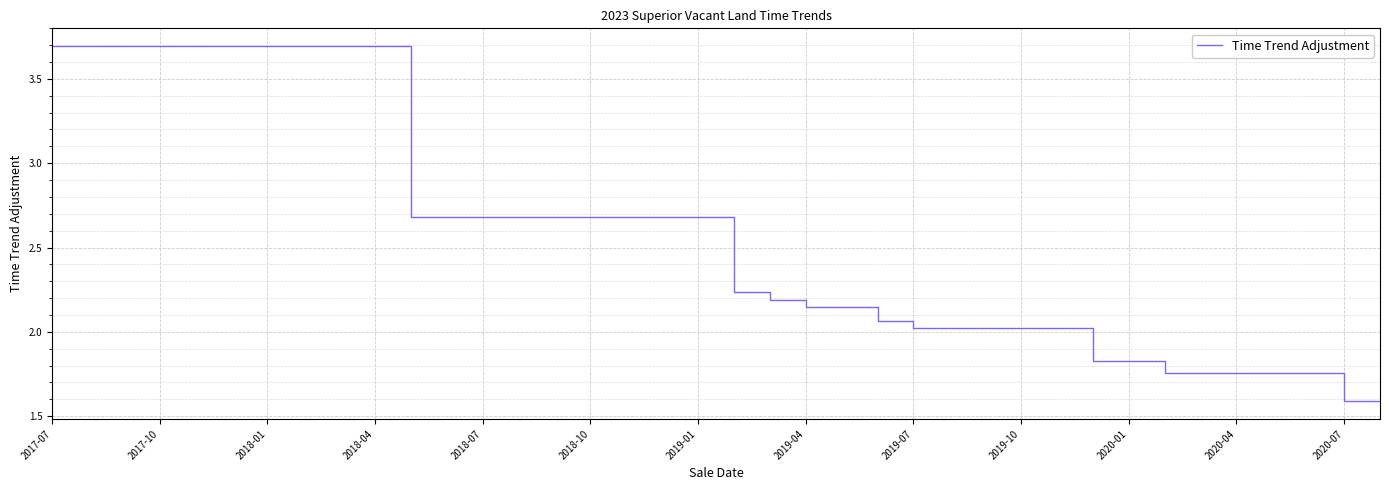

What is the greatest value displayed?

3.7